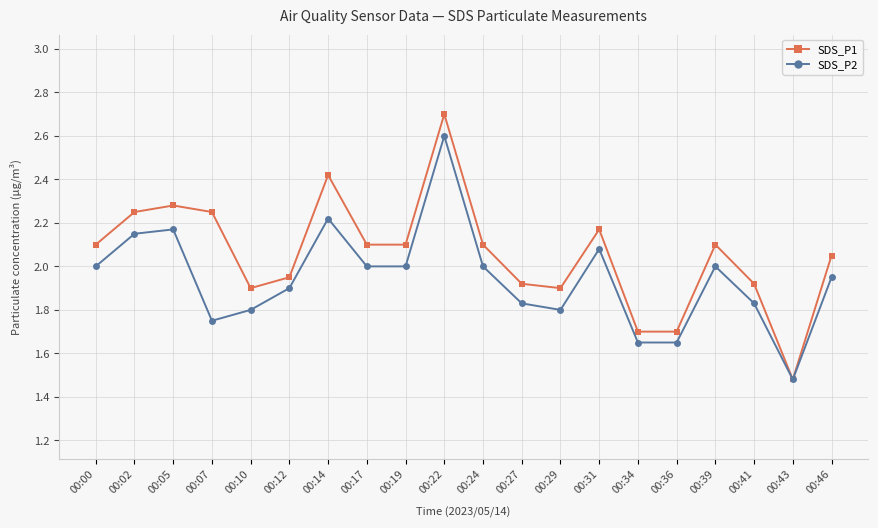

How many categories are shown in the chart?

20